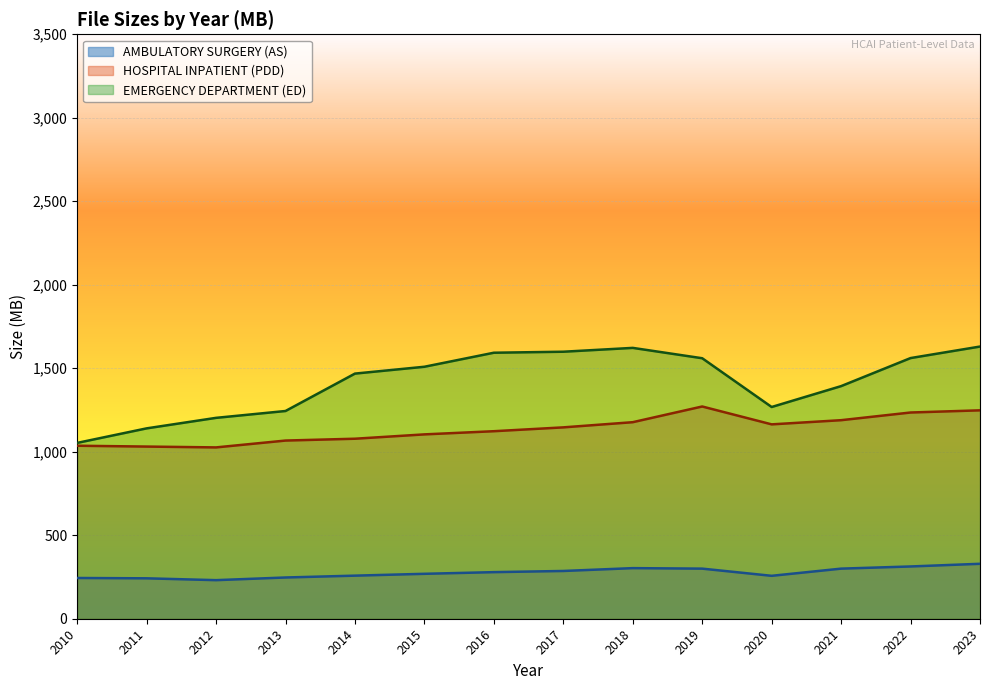

What is the average value of the HOSPITAL INPATIENT (PDD) series?

1135